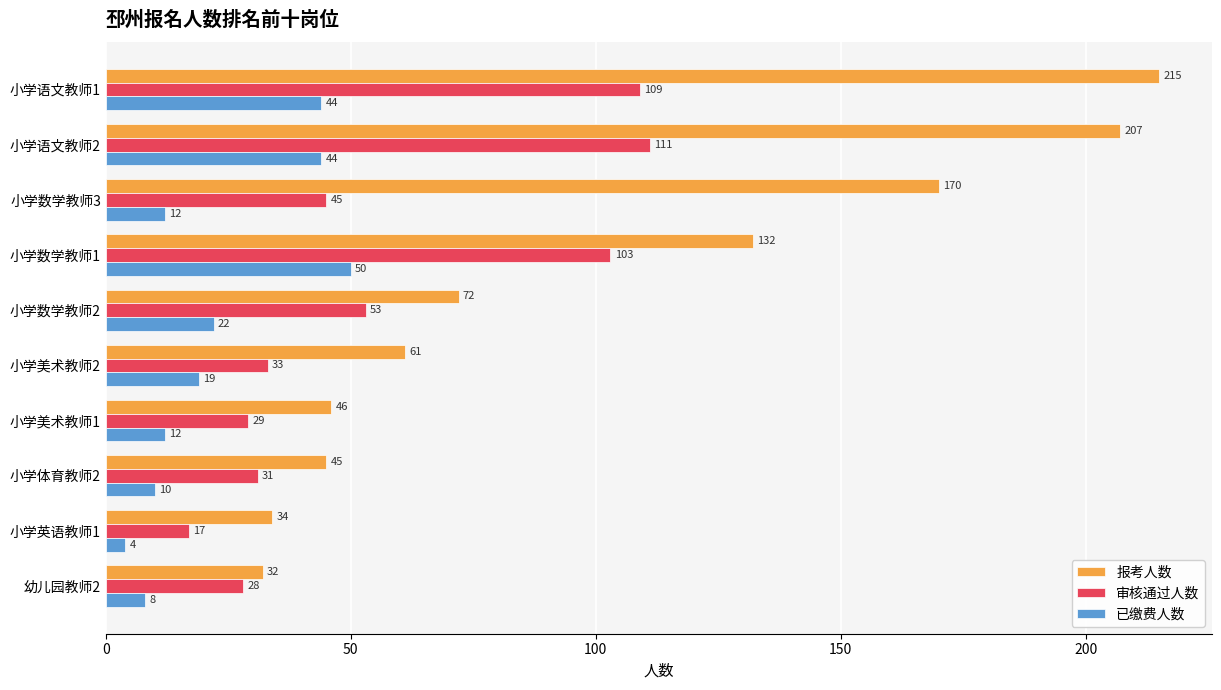

What is the sum of the 已缴费人数 values at 小学数学教师3 and 小学数学教师2?

34